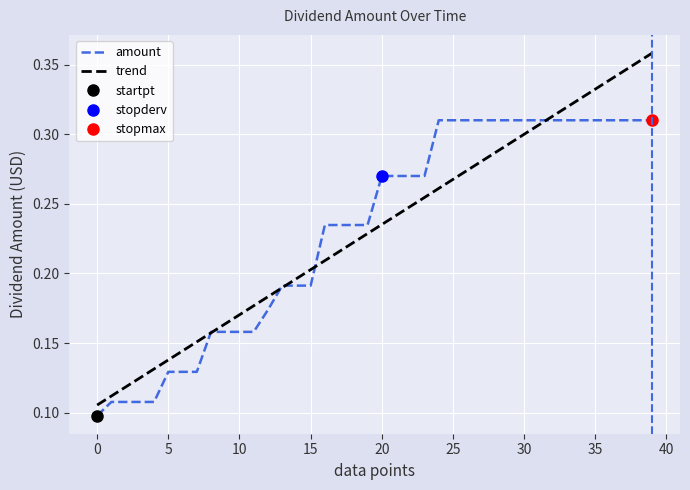

Which series ends up on top after the final intersection of trend and amount?

trend